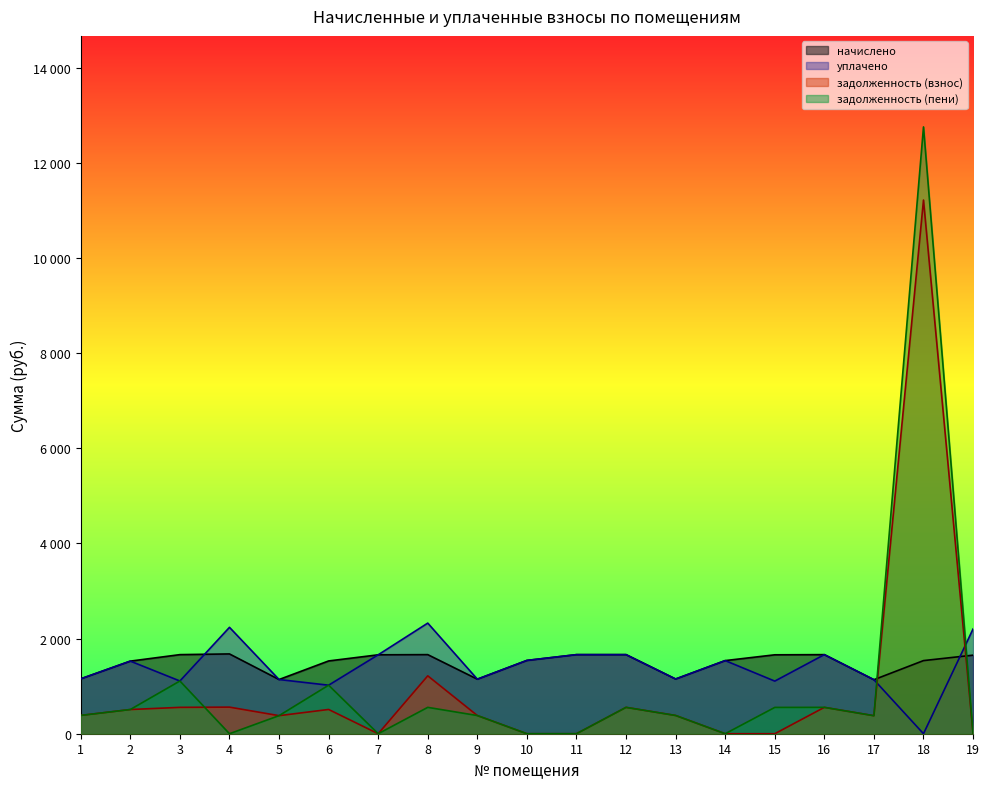

Rank the series at 14 from lowest to highest value.

задолженность (взнос), задолженность (пени), начислено, уплачено